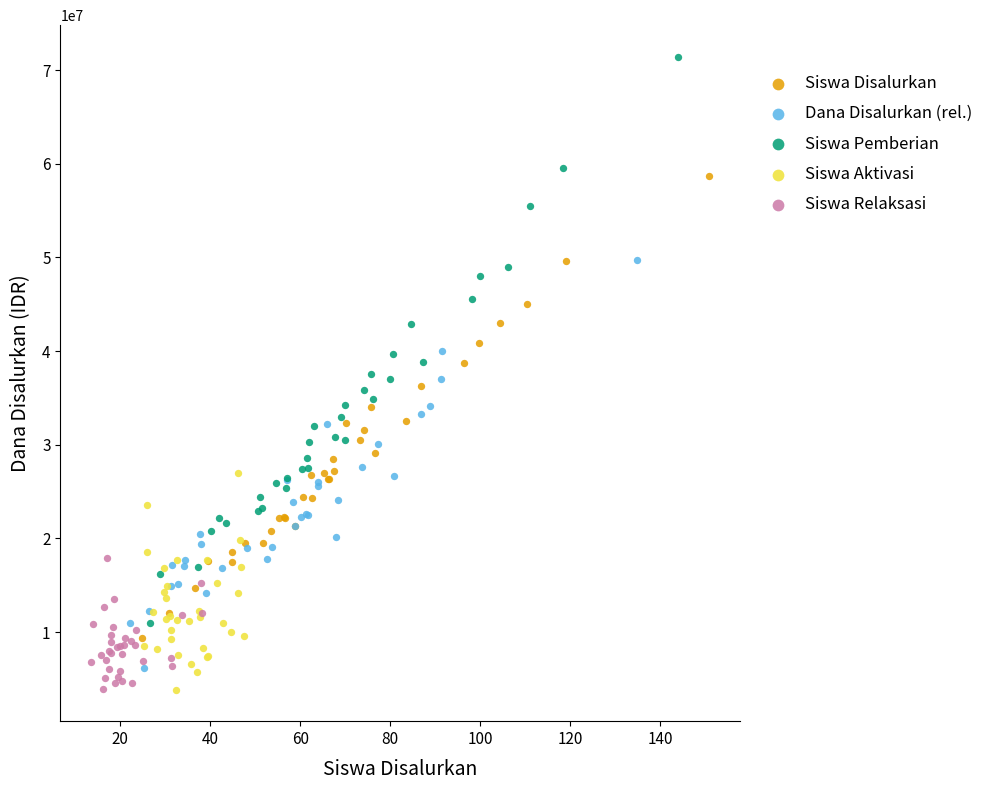

Which series reaches the maximum Y coordinate?

Siswa Pemberian